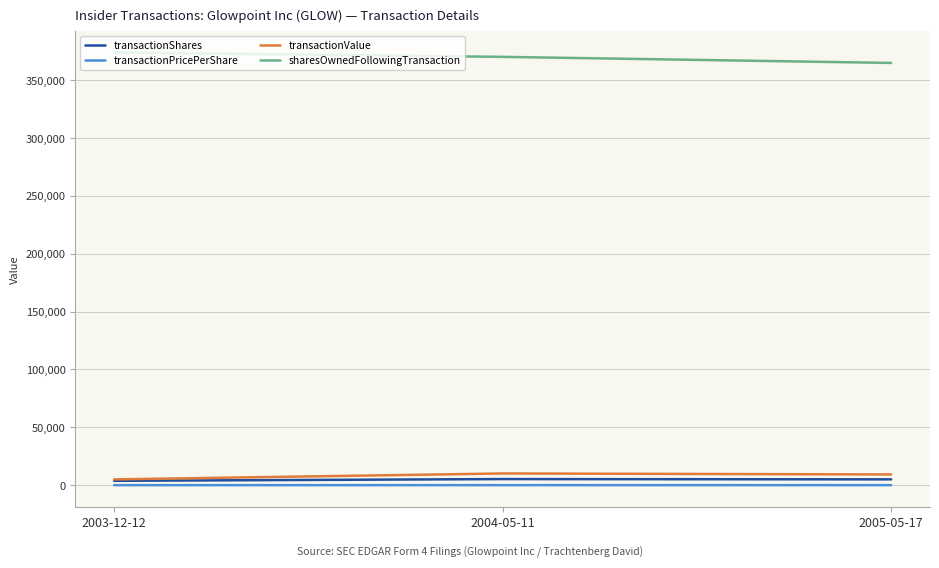

Rank the series by their maximum value, from lowest to highest.

transactionPricePerShare, transactionShares, transactionValue, sharesOwnedFollowingTransaction